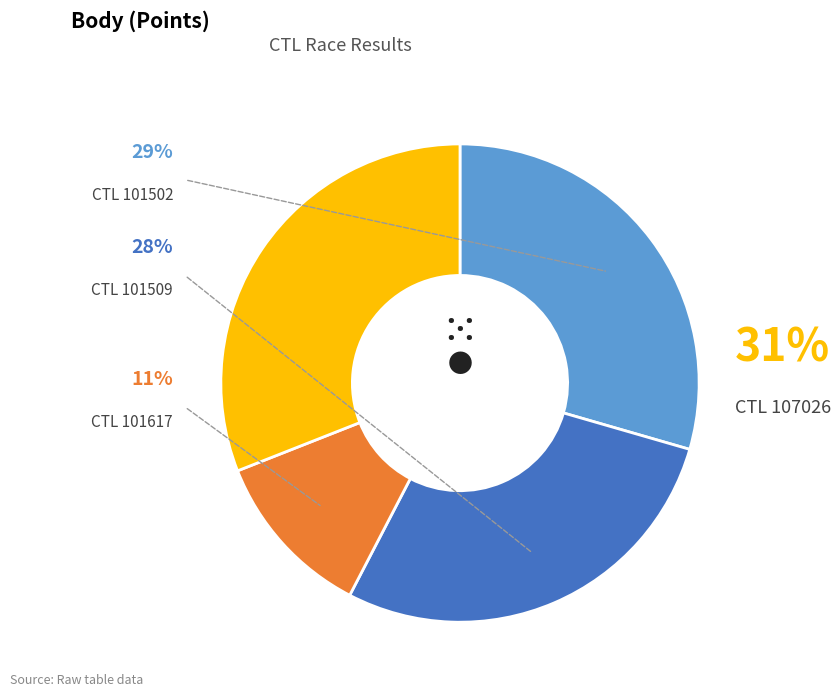

The 101617 slice represents 11% of the pie. True or false?

True